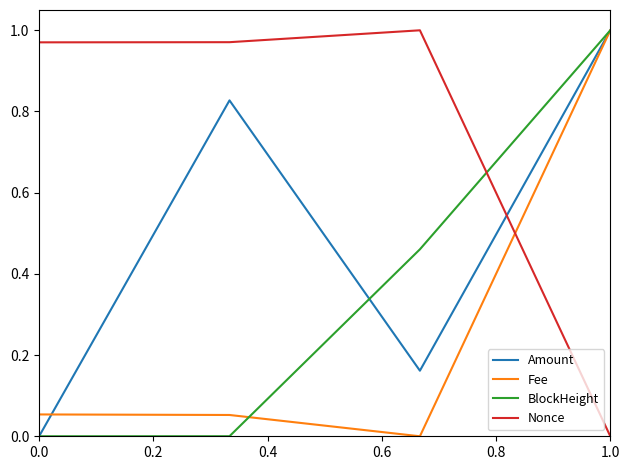

What is the sum of all Fee values?

1.1